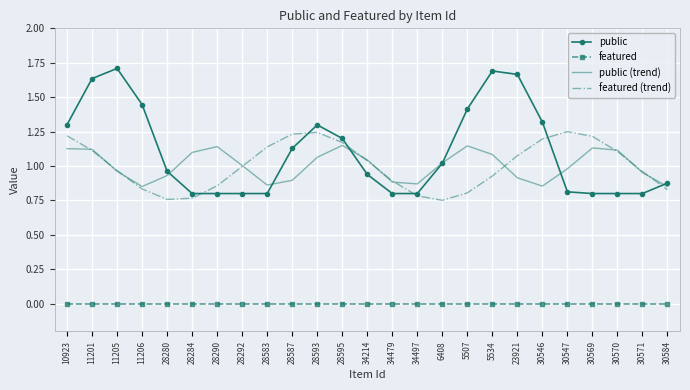

Which series has the widest spread of values?

public